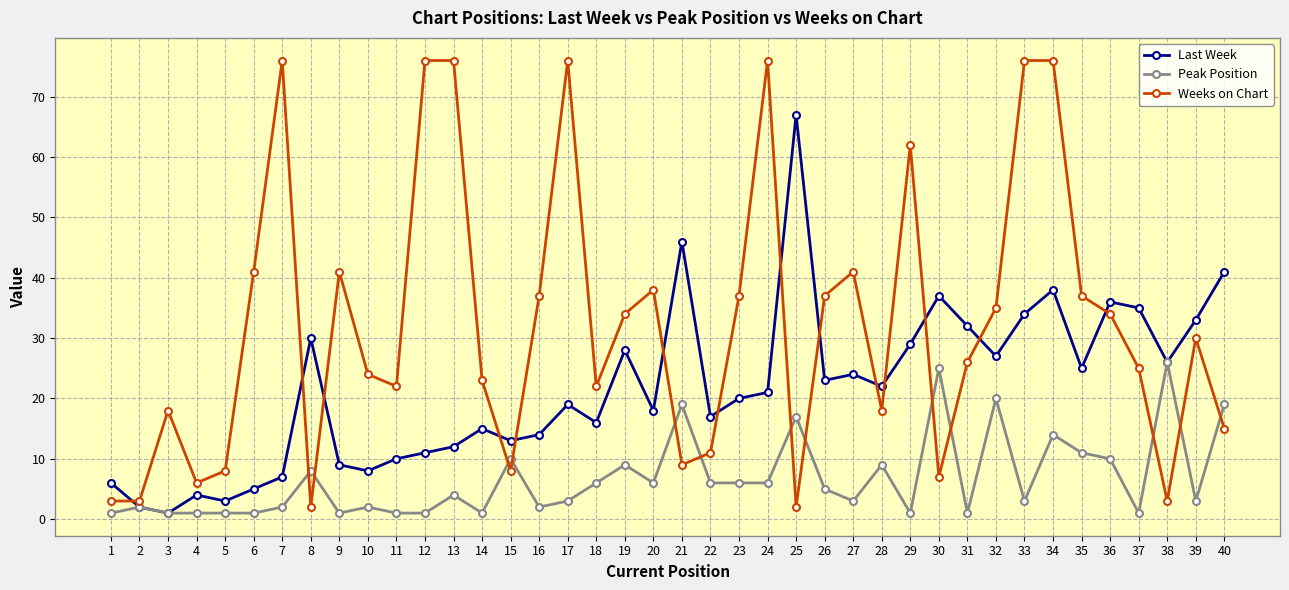

The value of Weeks on Chart at 40 is 15. True or false?

True